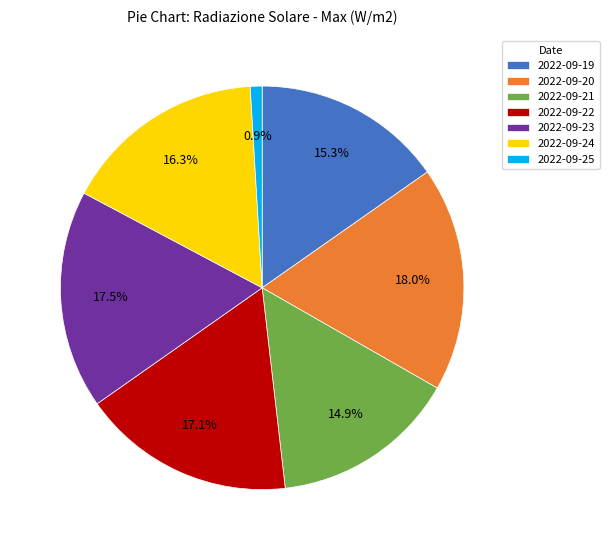

Do 2022-09-21 and 2022-09-22 together represent more than half of the pie?

No